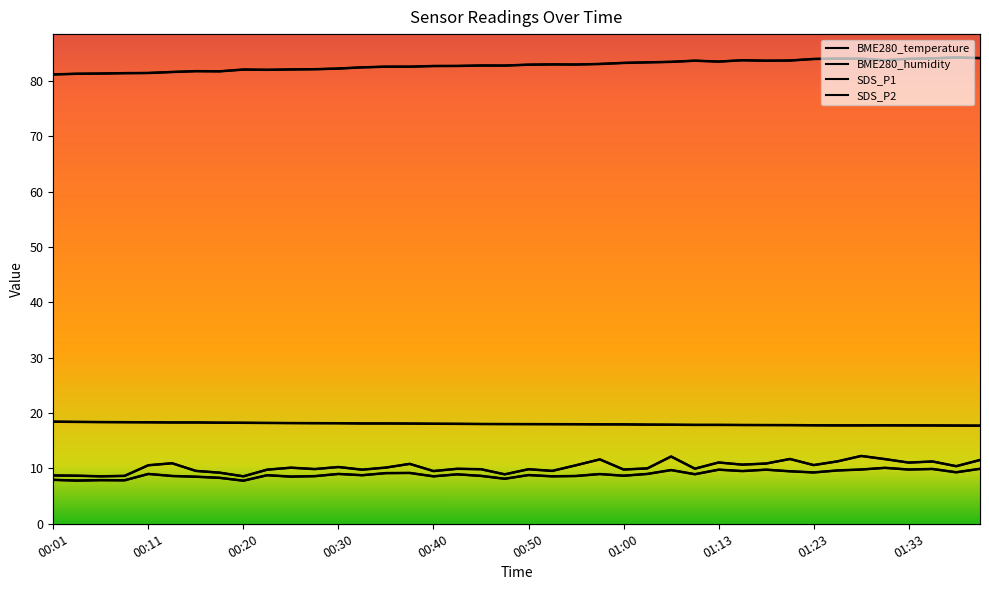

How many lines are shown in the chart?

4